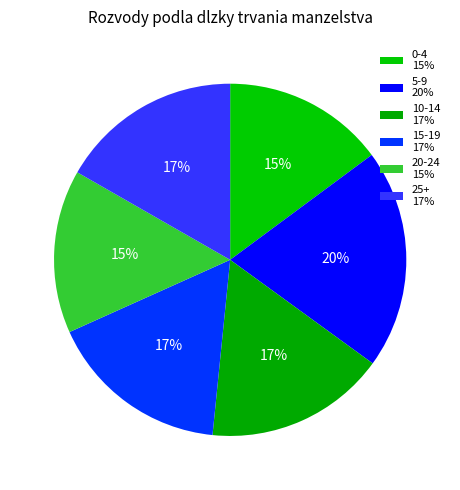

What percentage is the 10-14 slice, to the nearest percent?

17%